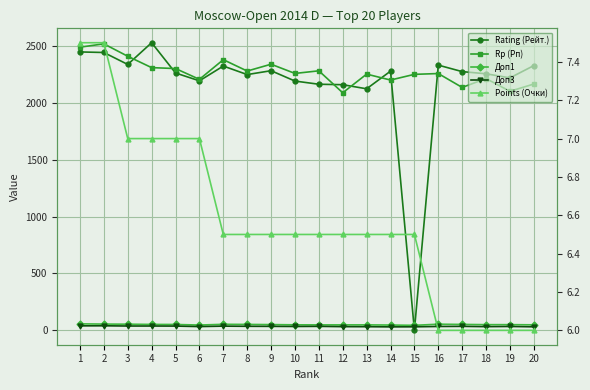

Is the value of Доп1 at 20 greater than the value of Доп3 at 10?

Yes